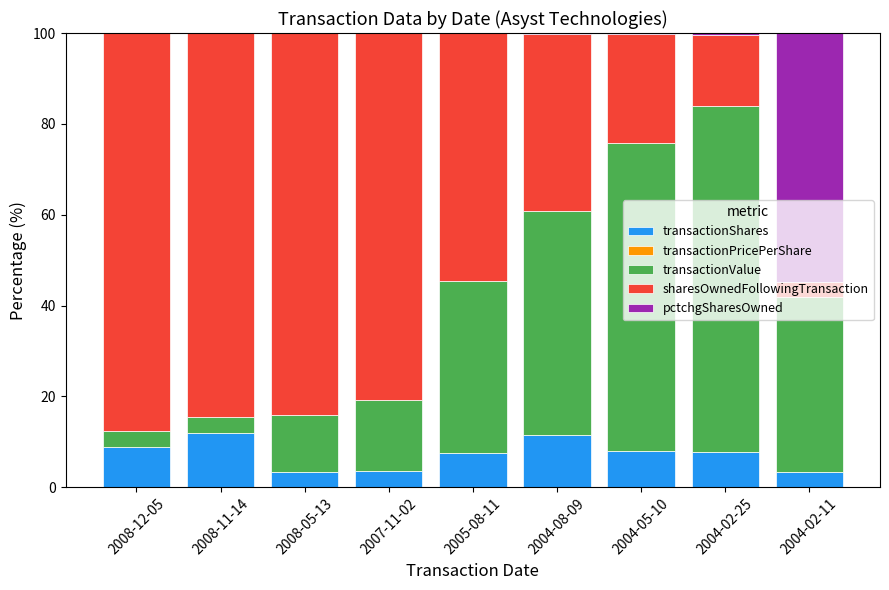

Is it true that transactionShares equals 3.6 at 2007-11-02?

True